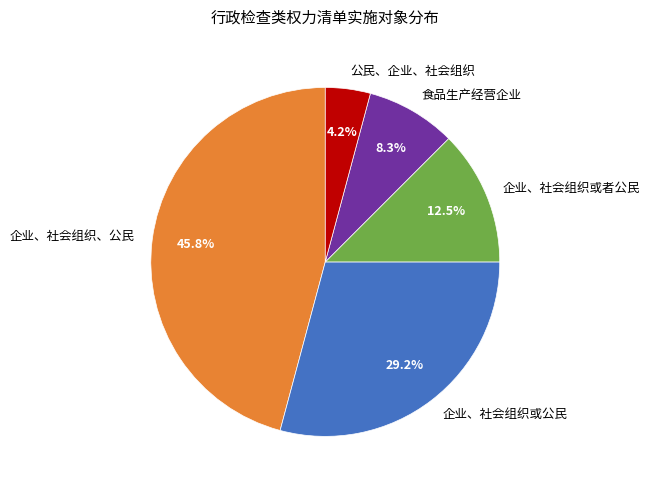

Which has a higher value, 公民、企业、社会组织 or 企业、社会组织或公民?

企业、社会组织或公民